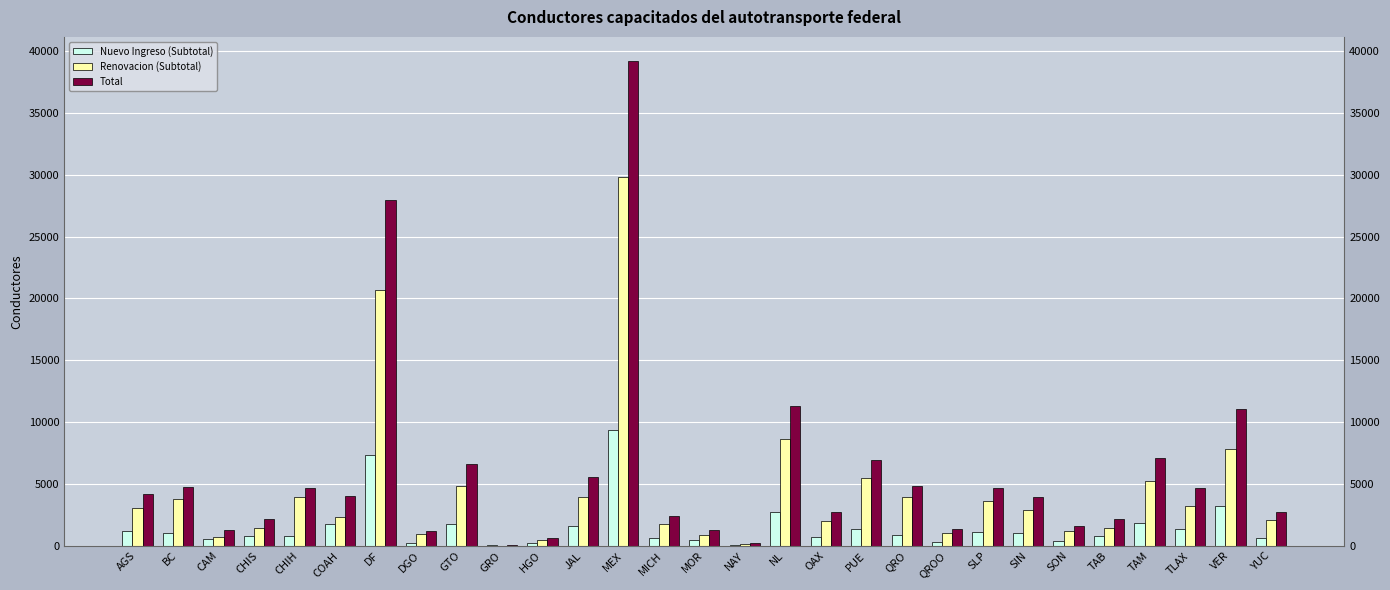

Between HGO and MICH, which is larger?

MICH